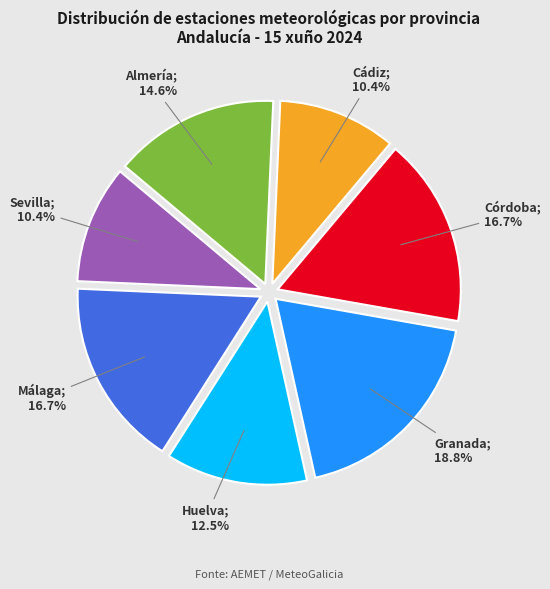

Is there any slice that represents more than half of the pie?

No